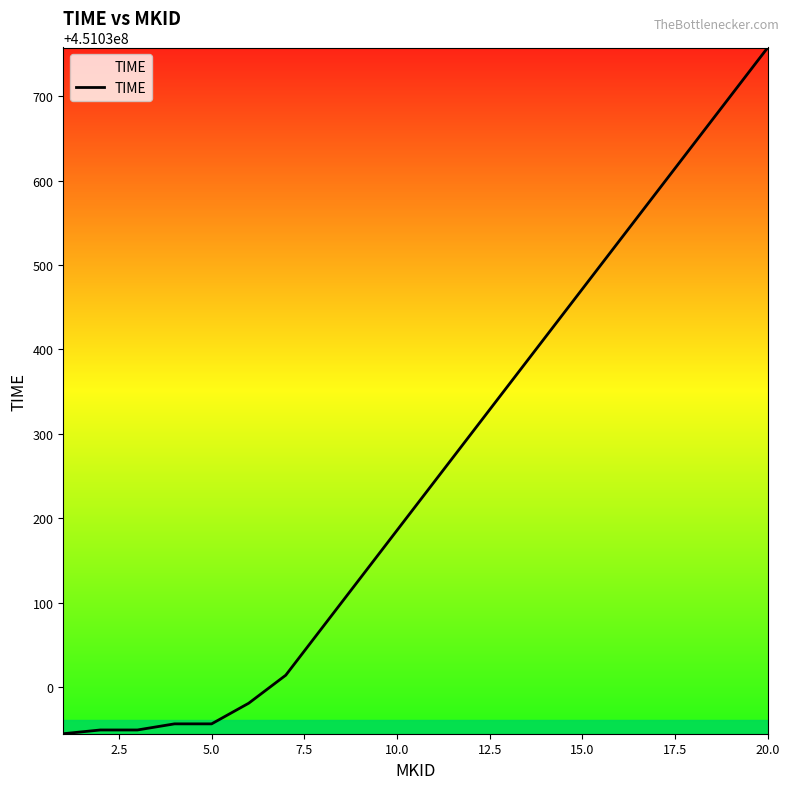

What is the smallest value displayed?

451029944.4